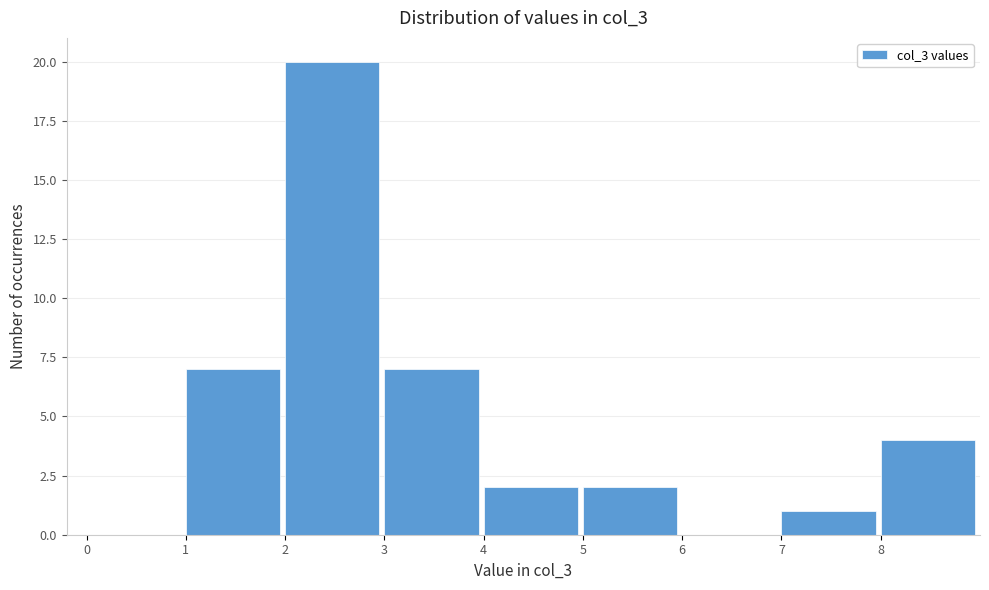

Reading left to right, transcribe this chart: for each bar, give the range it covers on the x-axis and its height. The values are not printed on the chart, so give them approximately, as read against the axis.

0 to 1: 0
1 to 2: 7
2 to 3: 20
3 to 4: 7
4 to 5: 2
5 to 6: 2
6 to 7: 0
7 to 8: 1
8 to 9: 4